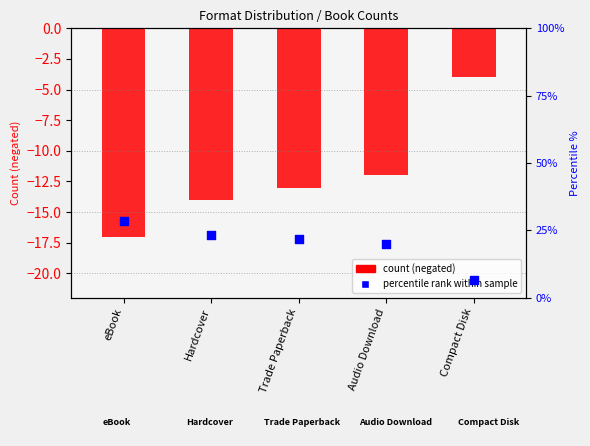

Is the value of count (negated) at Trade Paperback greater than the value of percentile rank within sample at Audio Download?

No